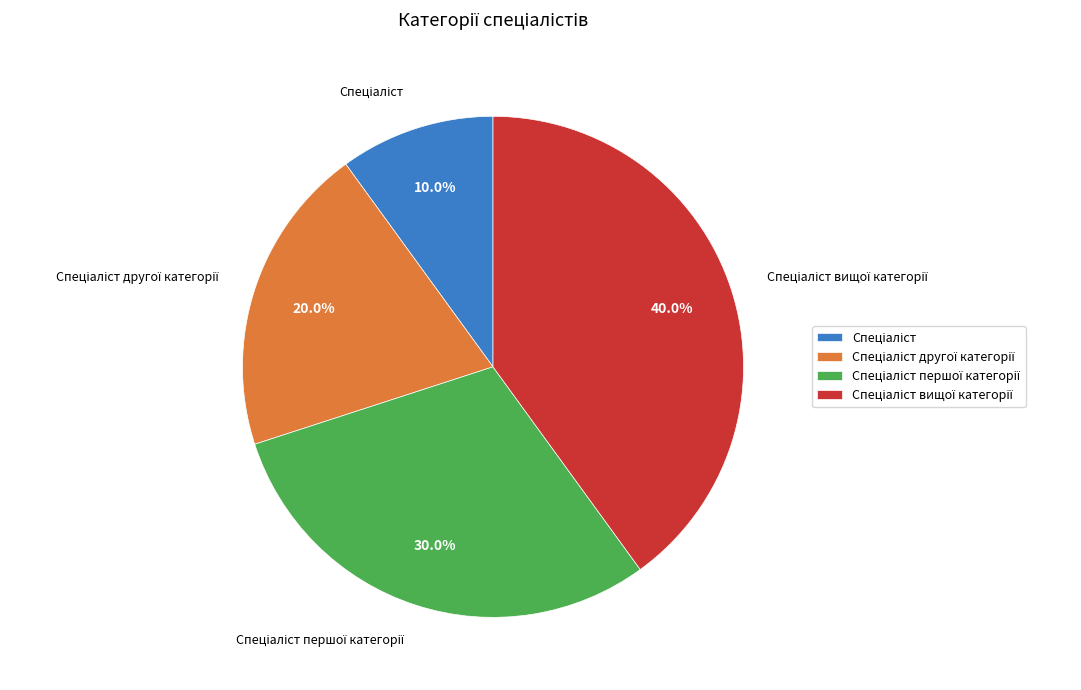

Does any single category account for the majority?

No